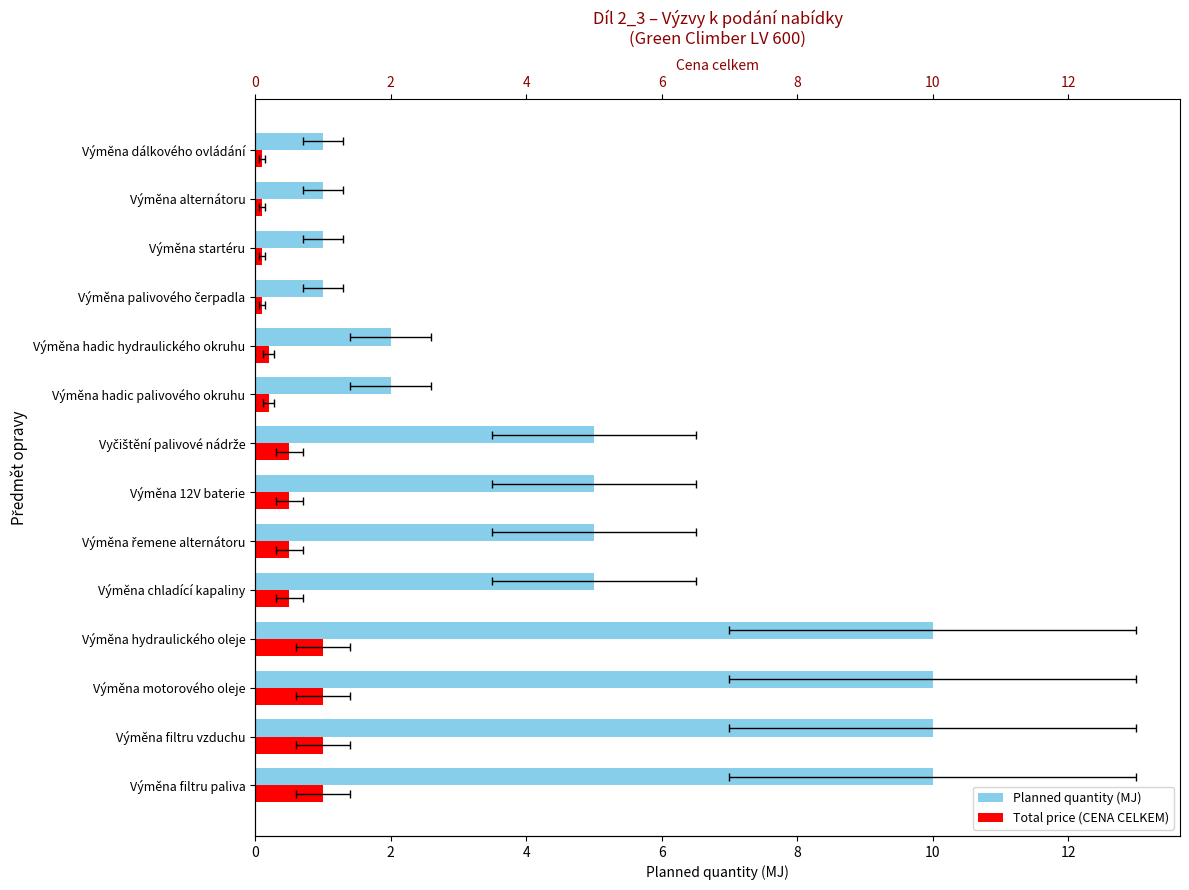

How many distinct data groups are displayed?

2